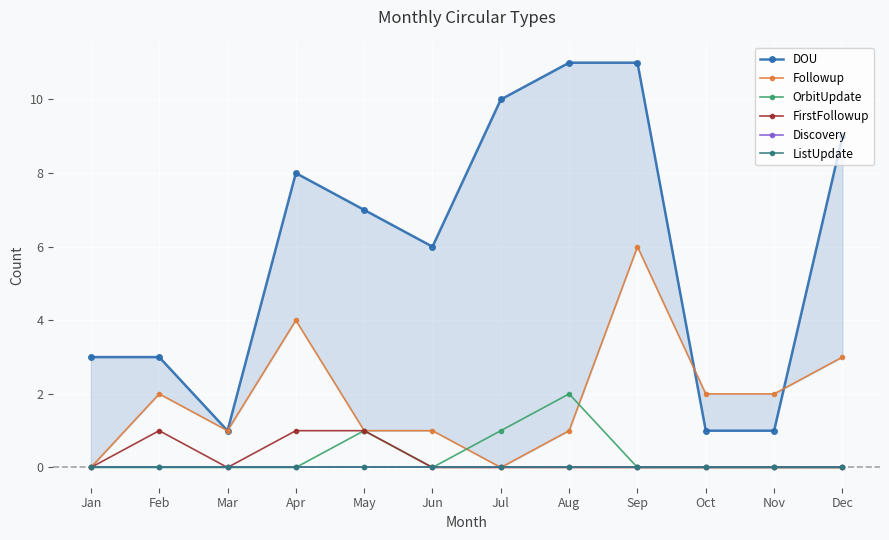

The Followup series shows 1 at Mar. True or false?

True